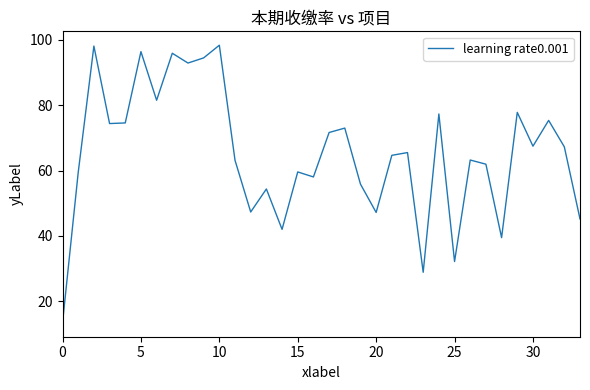

Reading left to right, what are all the values shown in this chart?

13.3	59.4	98.1	74.4	74.6	96.4	81.5	95.9	92.9	94.5	98.4	63.1	47.3	54.4	42.0	59.6	58.0	71.7	73.0	55.9	47.2	64.7	65.5	28.8	77.3	32.1	63.2	62.0	39.5	77.8	67.5	75.4	67.3	45.2